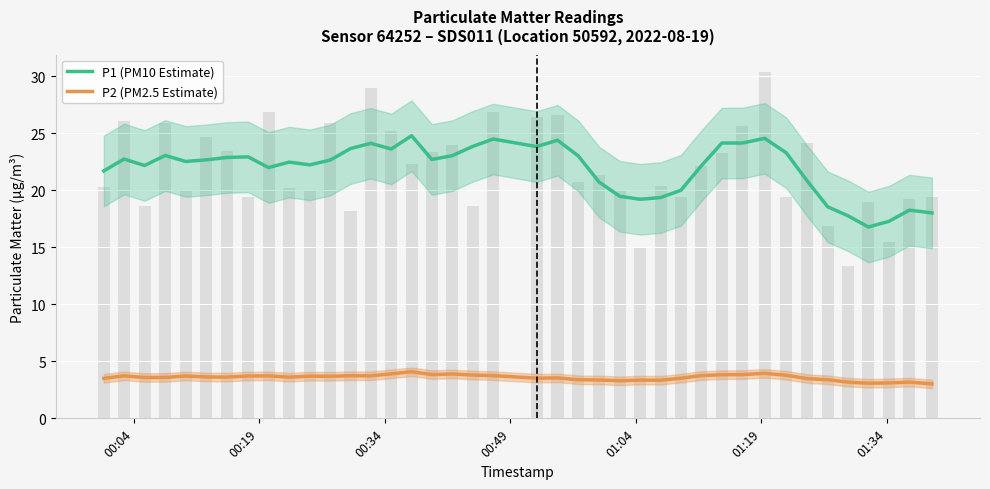

What is the lowest value of the P1 (PM10 Estimate) series?

16.8